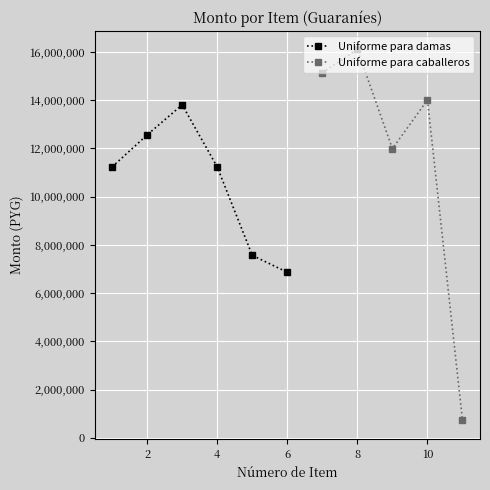

What is the value of the 1st point from the left?

11232000